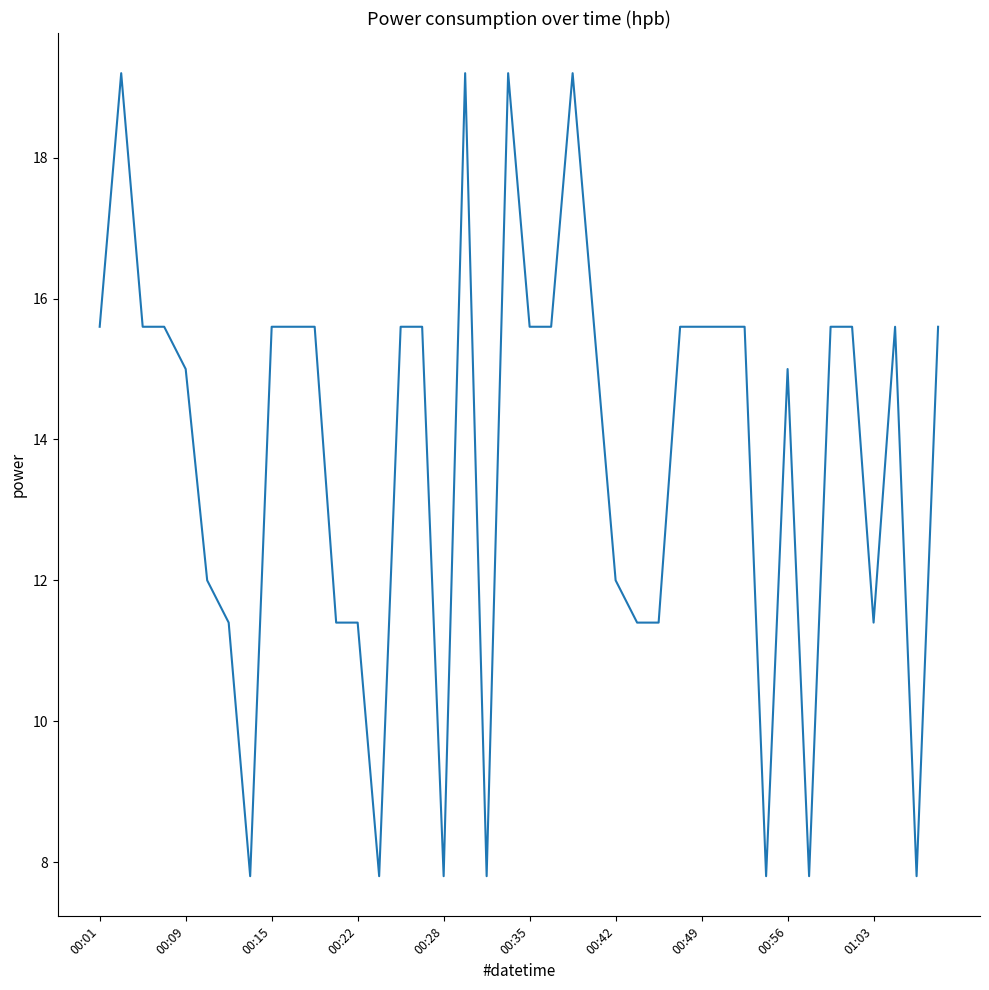

What is the difference between the maximum and minimum values?

11.4